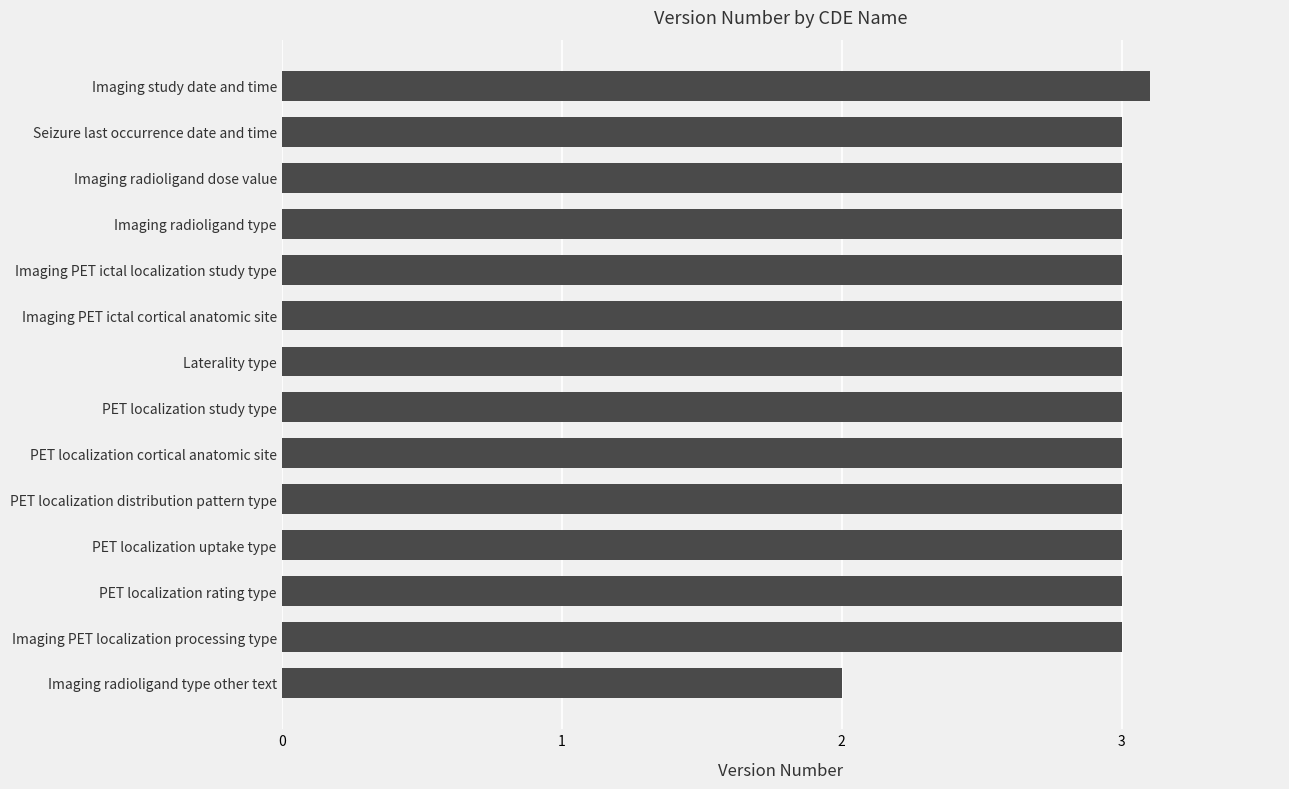

The value at Imaging radioligand dose value is 1.8. True or false?

False